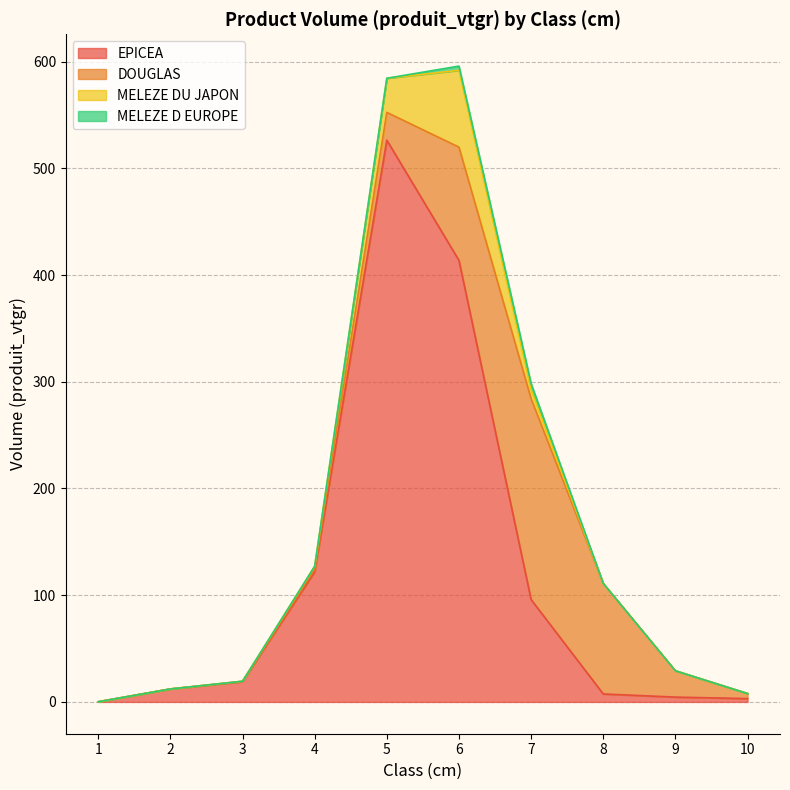

True or false: EPICEA and MELEZE D EUROPE intersect in this chart.

False